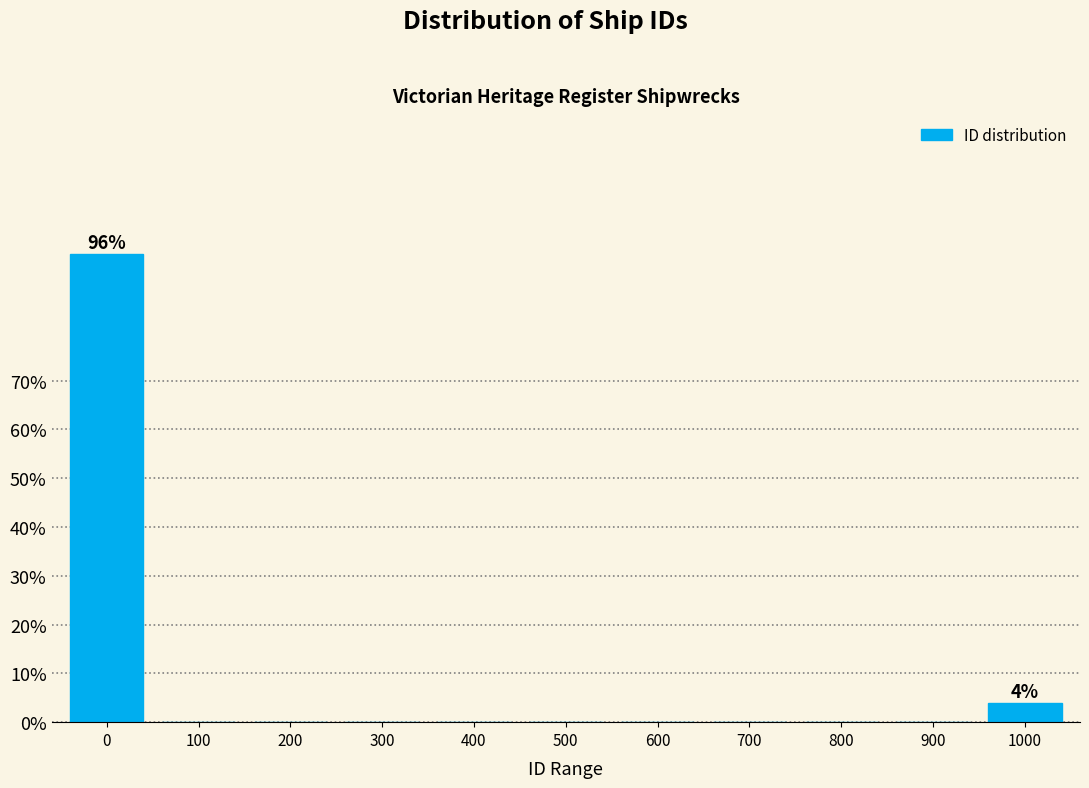

Reading left to right, list all the values displayed in this chart.

0=96	100=0	200=0	300=0	400=0	500=0	600=0	700=0	800=0	900=0	1000=4